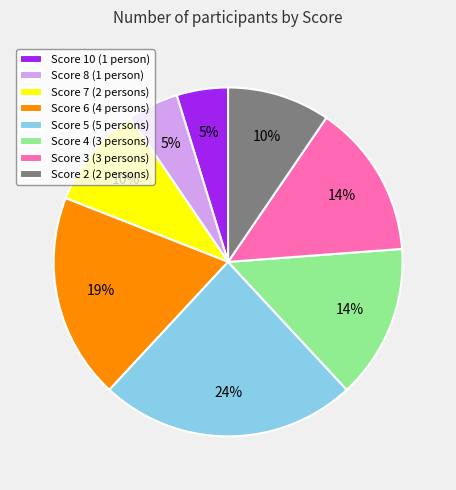

Is there any slice that represents more than half of the pie?

No